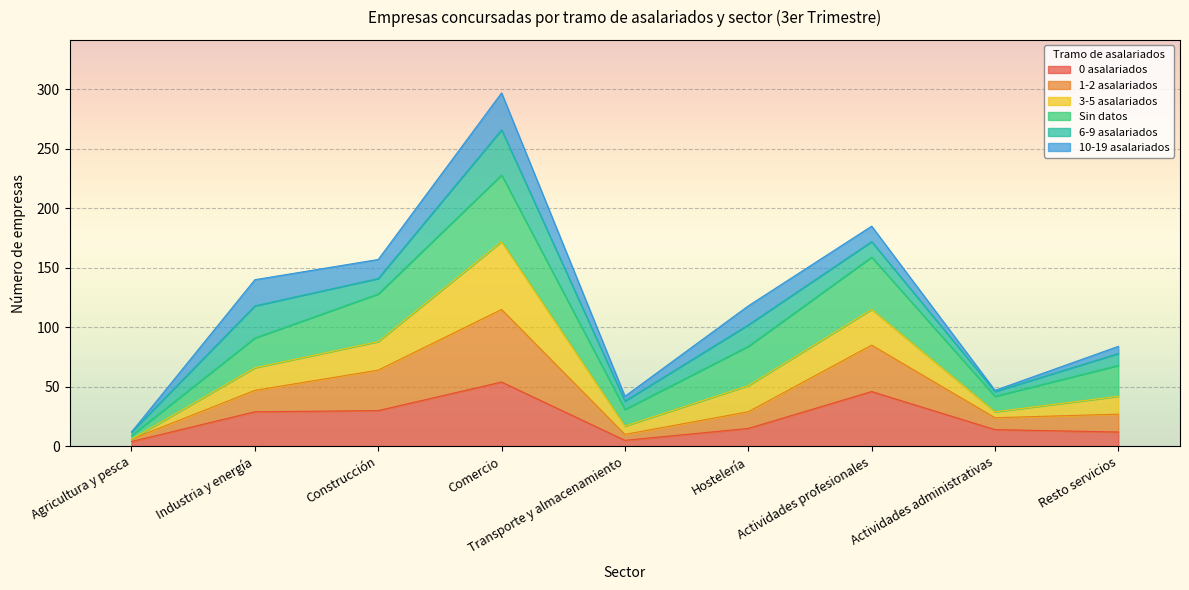

Between Comercio and Construcción, which is larger?

Comercio